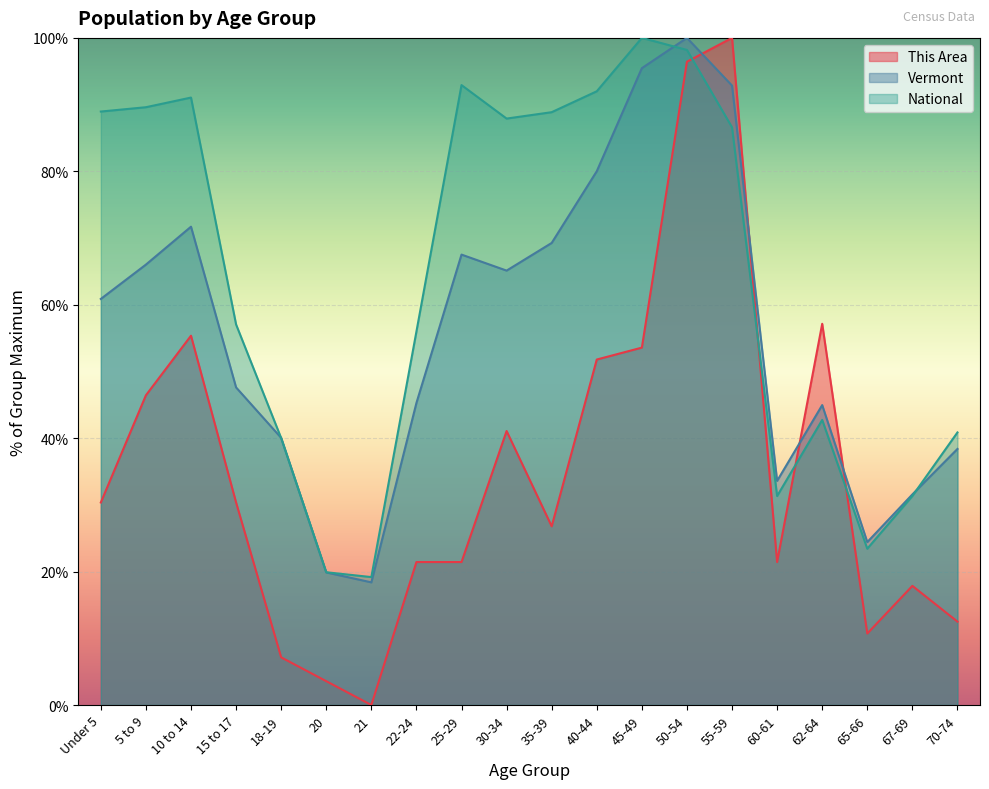

At which label is Vermont closest to 59?

Under 5